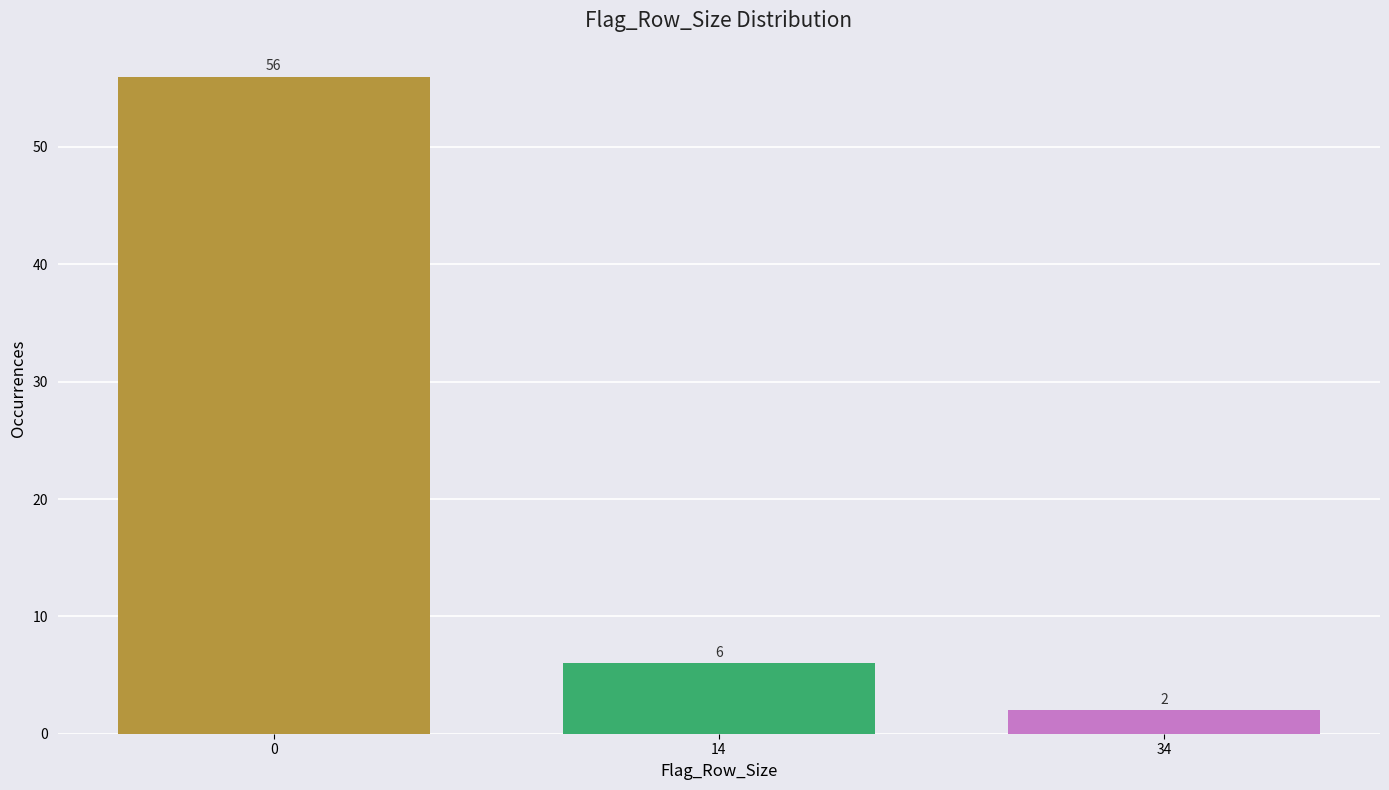

Reading right to left, list all the values displayed in this chart.

2	6	56